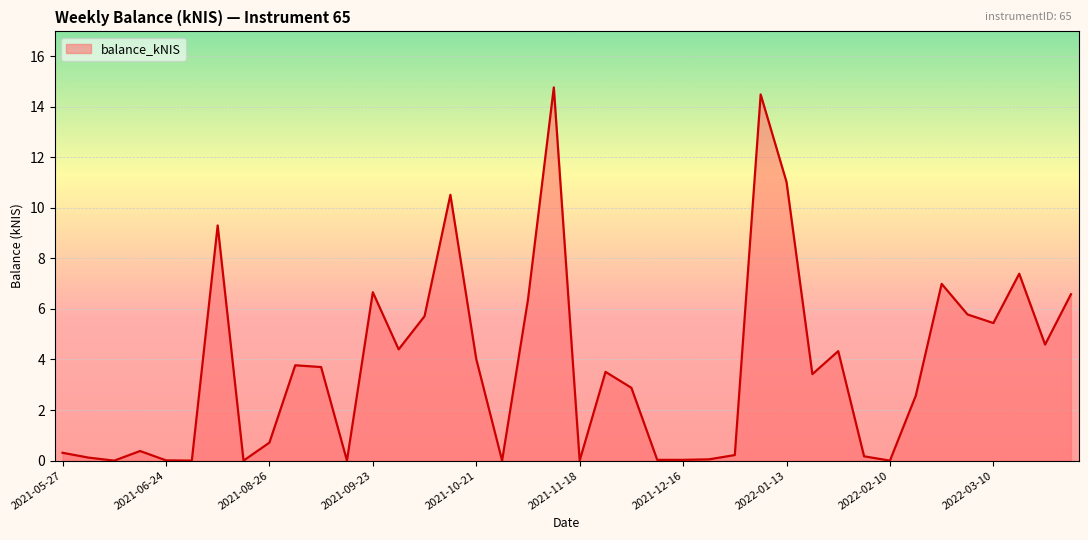

What is the greatest value displayed?

14.8